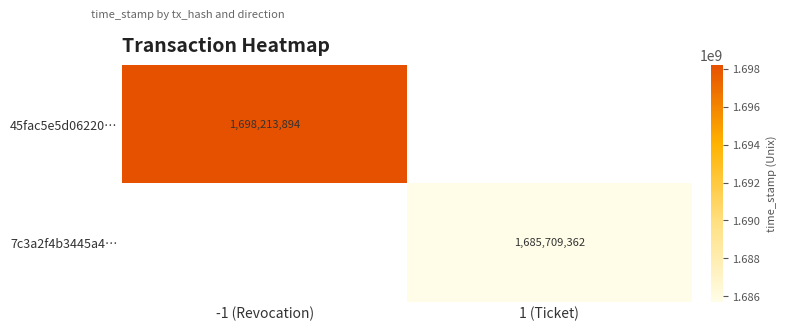

Is the value of 45fac5e5d06220… at -1 (Revocation) greater than the value of 7c3a2f4b3445a4… at 1 (Ticket)?

Yes